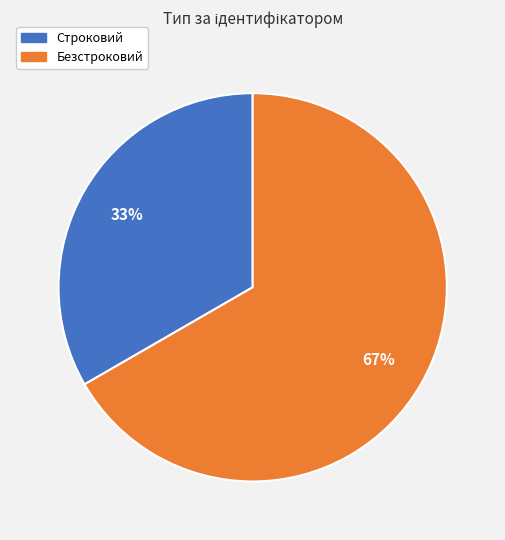

Combined, do Строковий and Безстроковий account for over 50%?

Yes